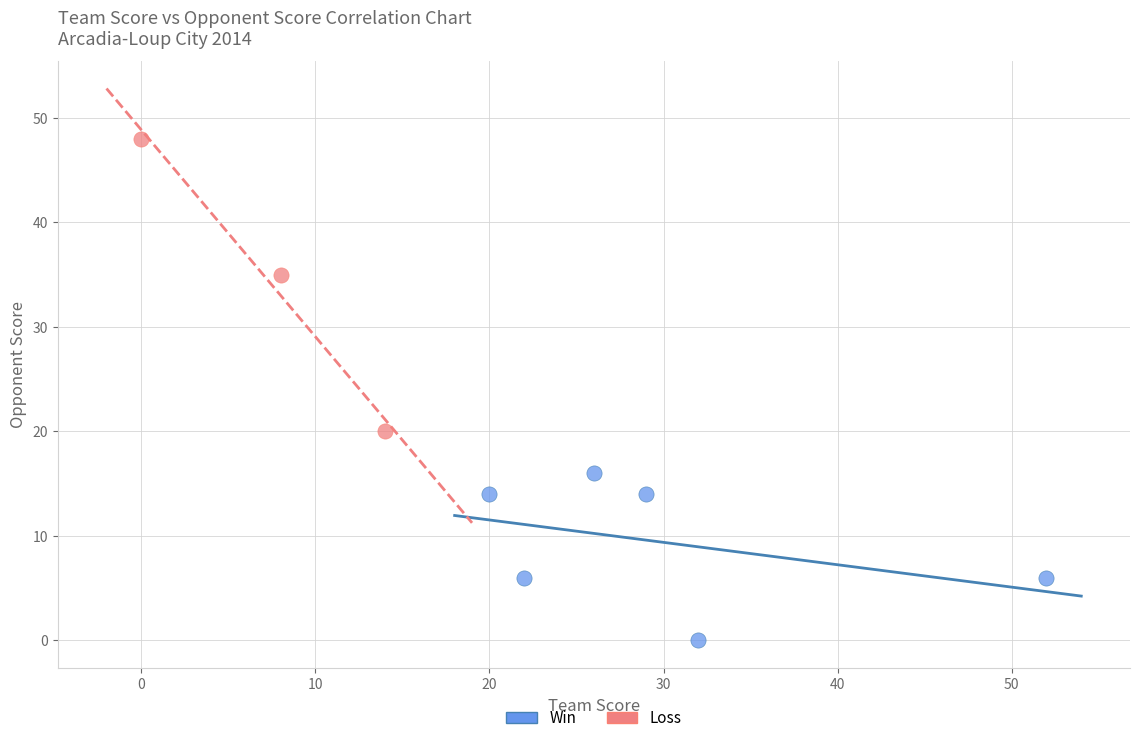

Which series reaches the maximum Y coordinate?

Loss